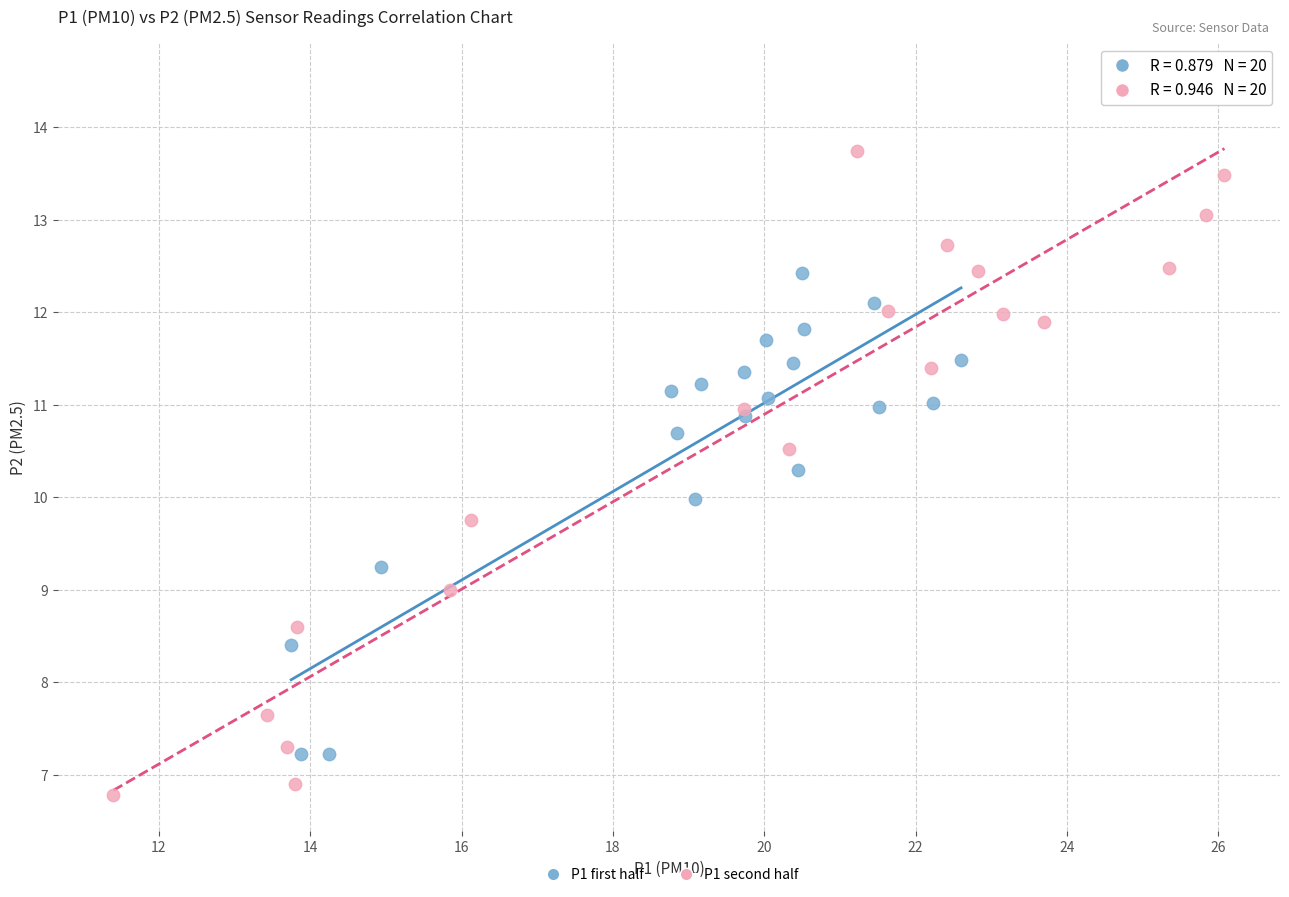

Which series has the widest spread of Y values?

P1 second half